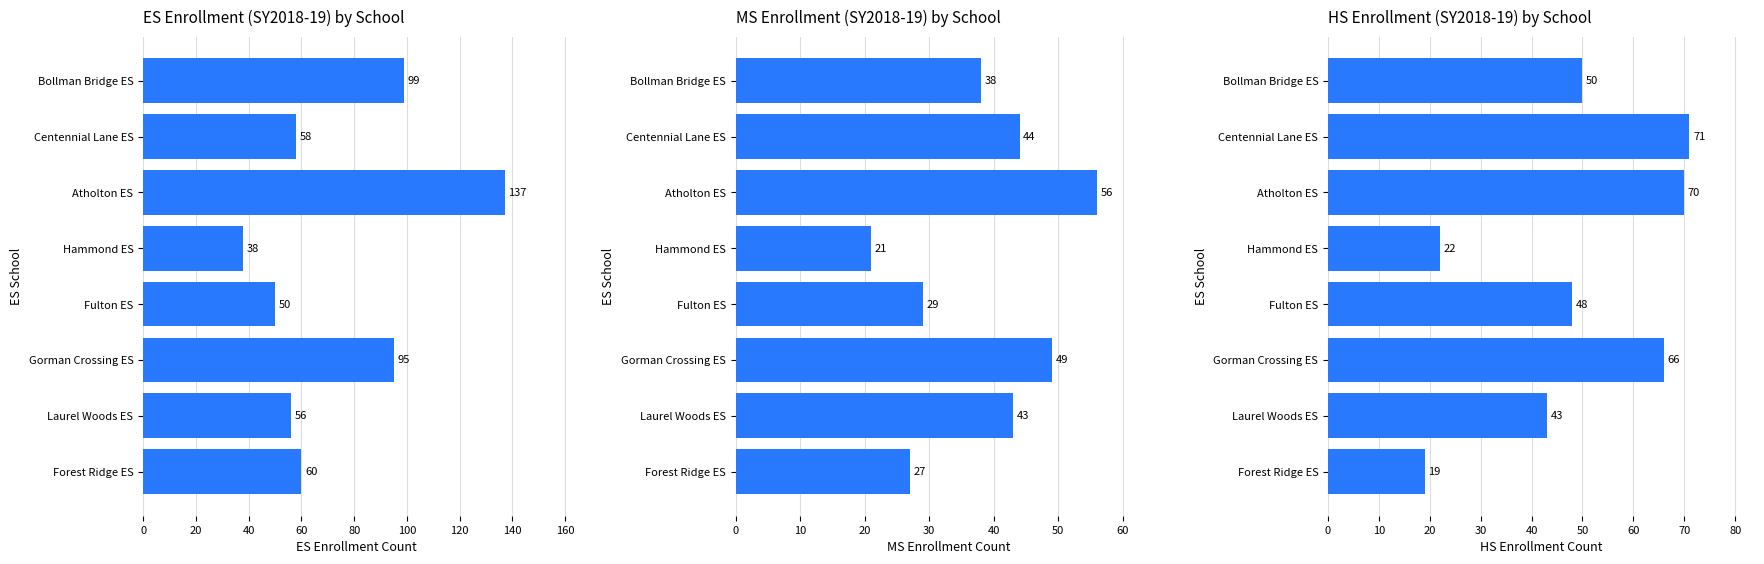

How many groups of bars are there?

8